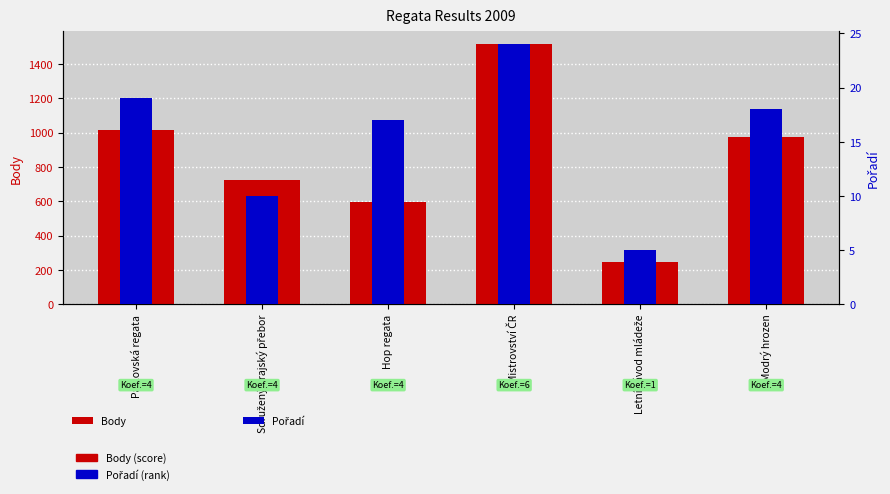

What position from the left is Sdružený krajský přebor?

2